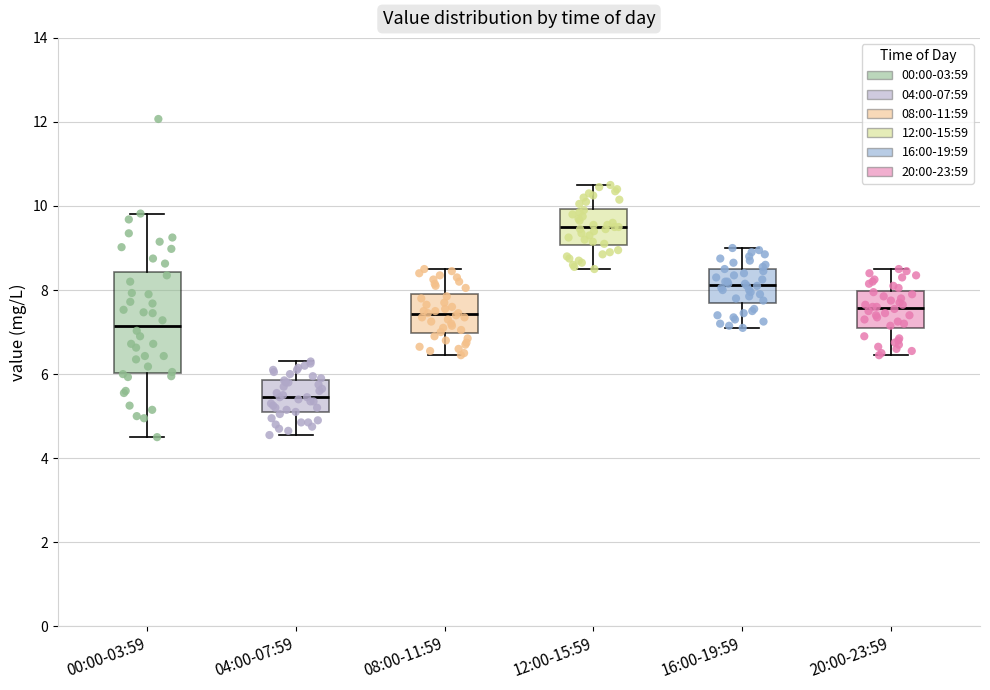

Reading left to right, read every box against the y-axis: the position of its median line, the range the box covers, and the ends of its whiskers. The values are not printed on the chart, so give them approximately, as read against the axis.

00:00-03:59: median 7.2, box 6.0 to 8.4, whiskers 4.6 to 9.8
04:00-07:59: median 5.4, box 5.0 to 5.8, whiskers 4.6 to 6.4
08:00-11:59: median 7.4, box 7.0 to 8.0, whiskers 6.4 to 8.6
12:00-15:59: median 9.6, box 9.0 to 10.0, whiskers 8.6 to 10.6
16:00-19:59: median 8.2, box 7.8 to 8.6, whiskers 7.2 to 9.0
20:00-23:59: median 7.6, box 7.0 to 8.0, whiskers 6.4 to 8.6